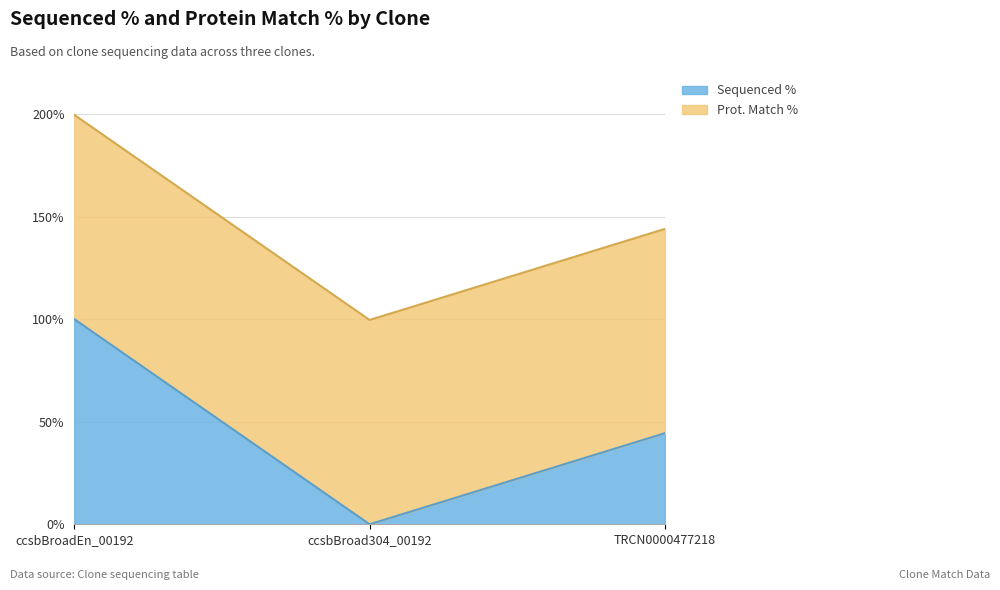

Reading left to right, extract all data points from this chart.

ccsbBroadEn_00192=199.6	ccsbBroad304_00192=99.6	TRCN0000477218=144.0